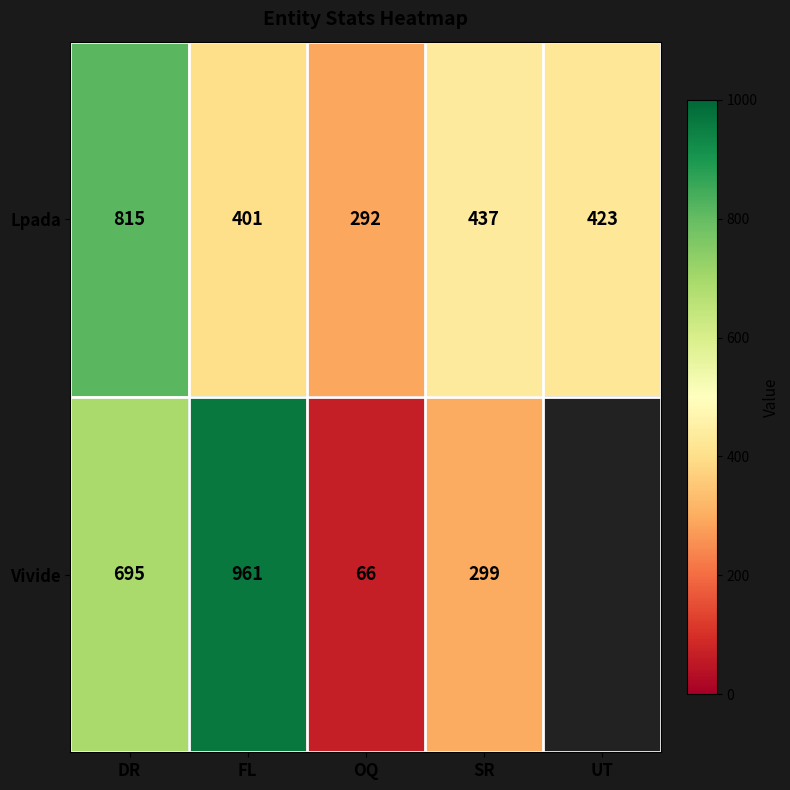

What value does the Lpada series have at OQ, to the nearest 10?

290